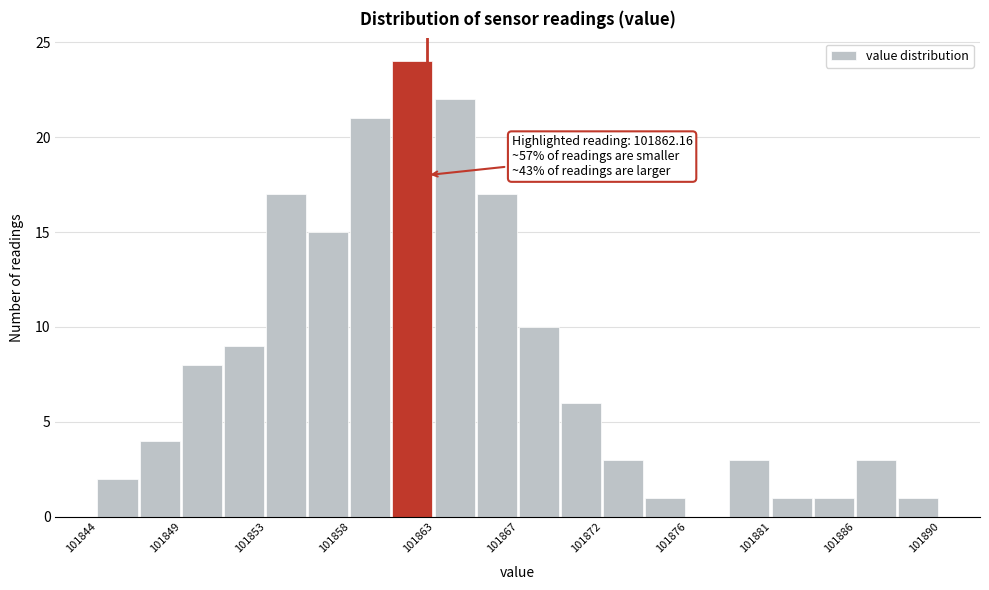

Which range on the x-axis has the tallest bar?

101860.0 to 101862.5